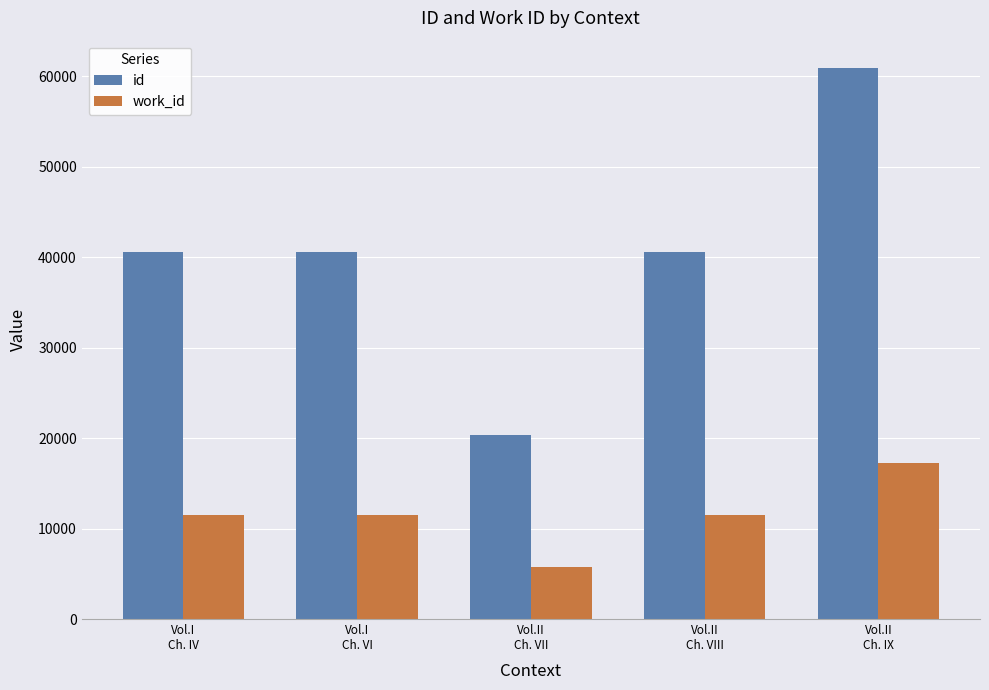

How many bars are there in each group?

2